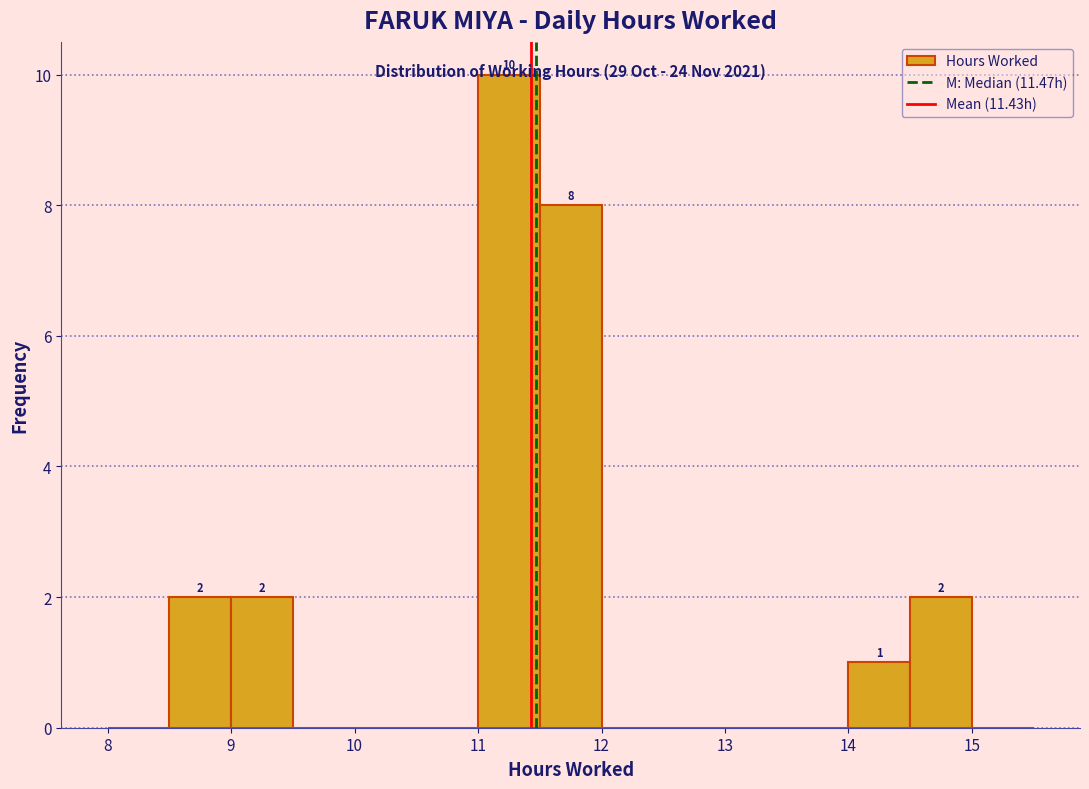

Over which range of the x-axis is the bar tallest?

11.0 to 11.5